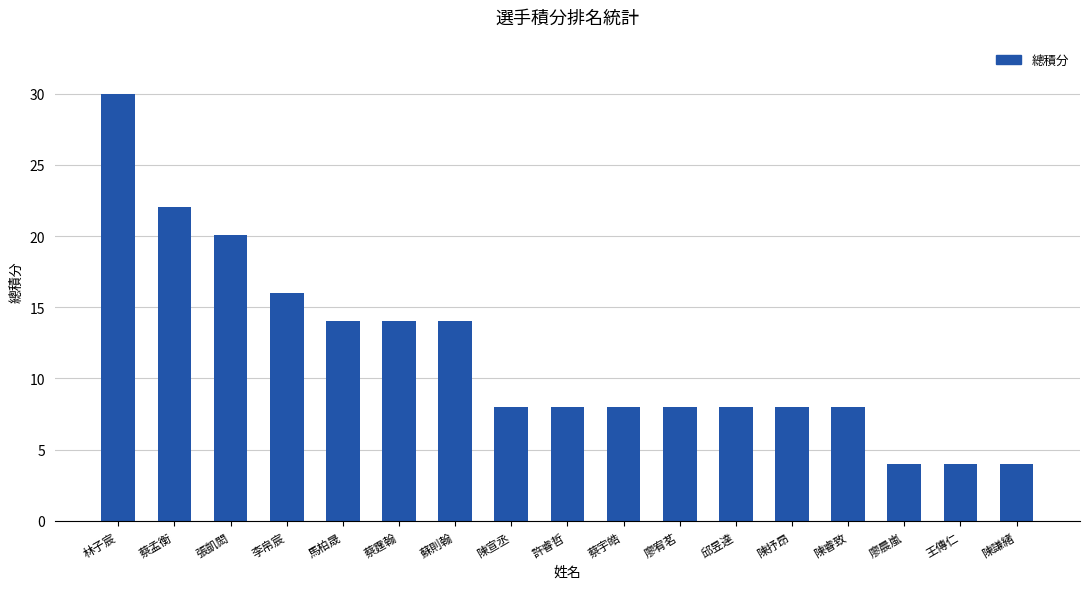

Between 廖晨嵐 and 陳睿致, which is larger?

陳睿致